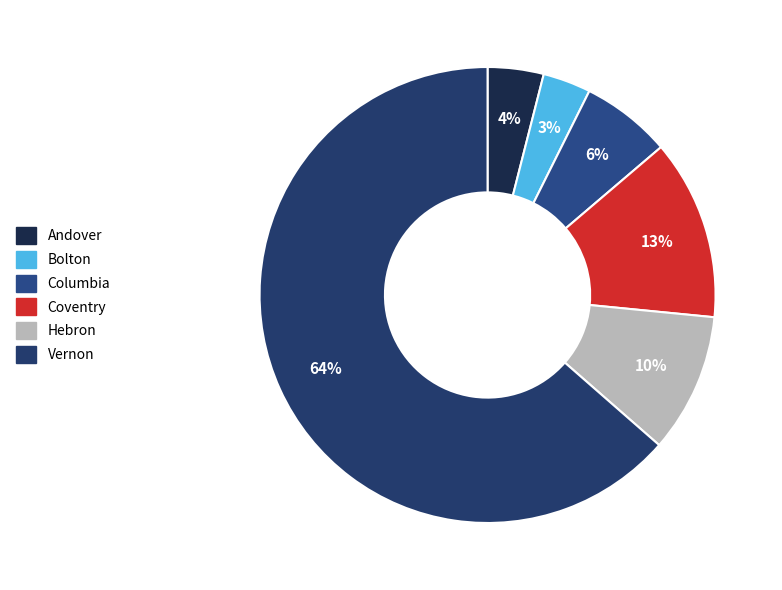

Is it true that Hebron is 10% of the pie?

True